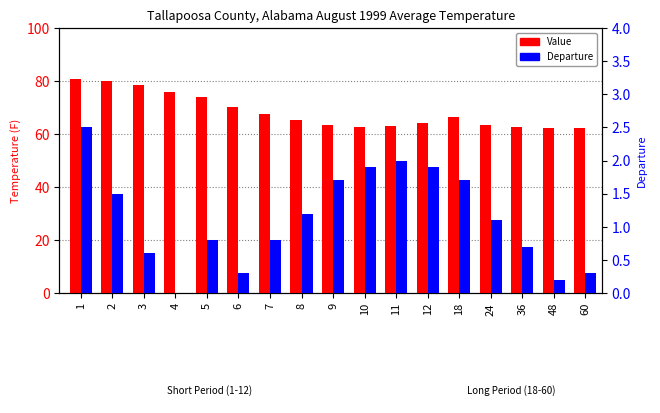

Reading left to right, extract all data points from this chart.

Value: 1=80.8	2=80.1	3=78.5	4=75.8	5=73.8	6=70.2	7=67.4	8=65.1	9=63.5	10=62.8	11=63.1	12=64.1	18=66.4	24=63.3	36=62.8	48=62.3	60=62.4
Departure: 1=2.5	2=1.5	3=0.6	4=0.0	5=0.8	6=0.3	7=0.8	8=1.2	9=1.7	10=1.9	11=2.0	12=1.9	18=1.7	24=1.1	36=0.7	48=0.2	60=0.3